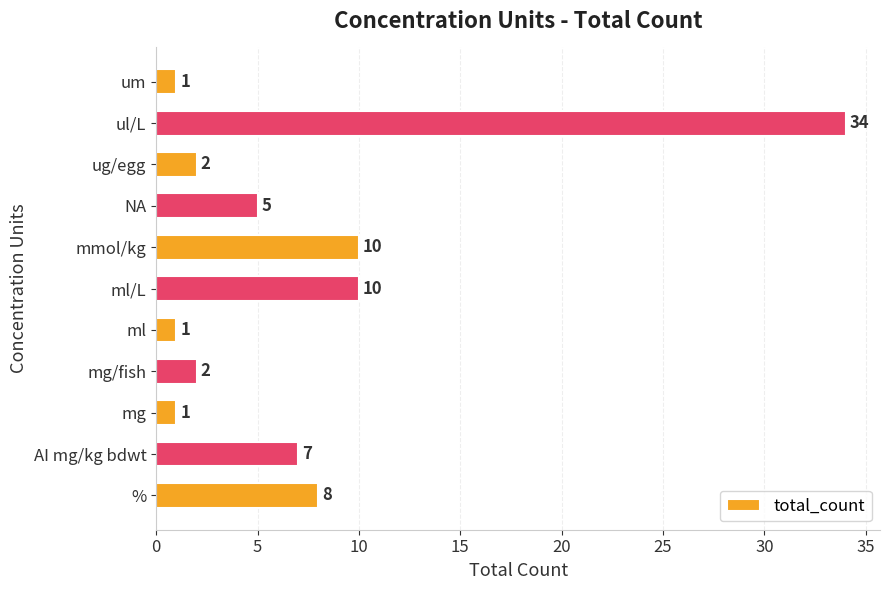

What is the change in value from NA to um?

-4